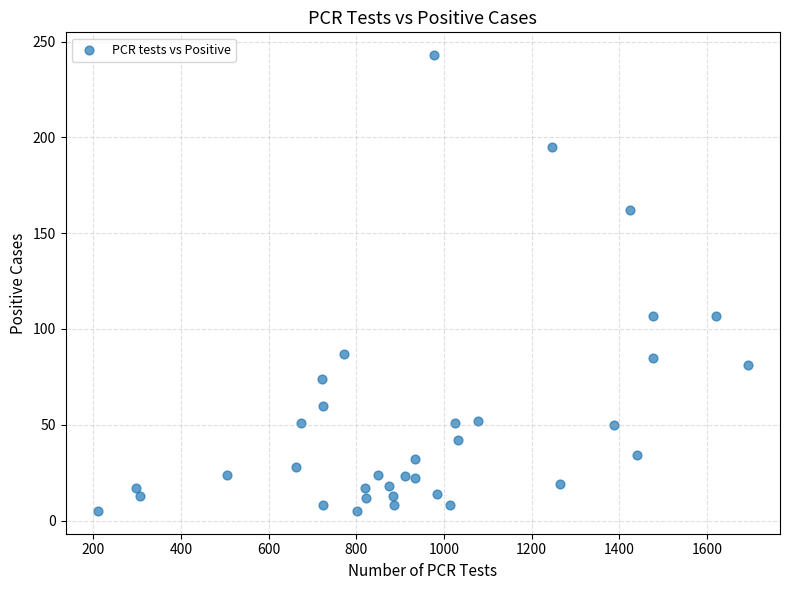

What is the range of Y values (max minus min)?

238